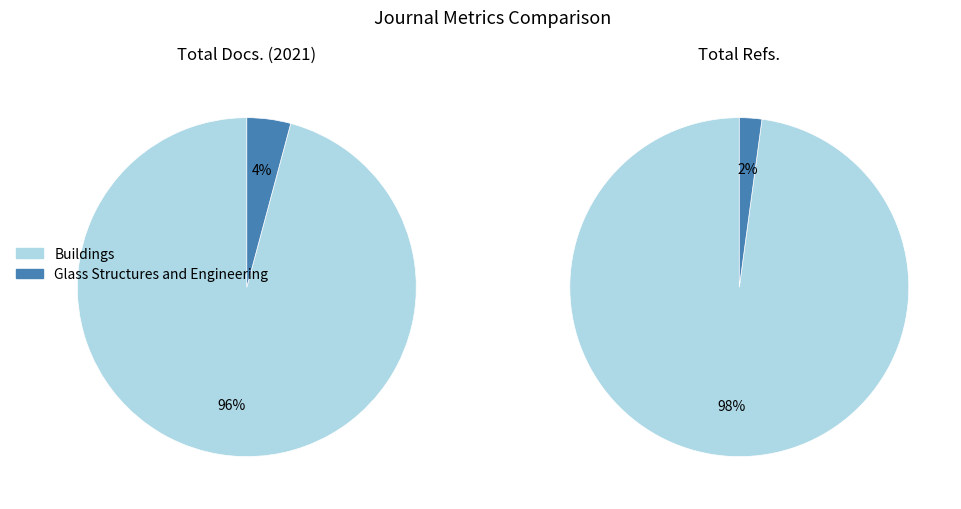

What percentage do Buildings and Glass Structures and Engineering together represent?

100.0%